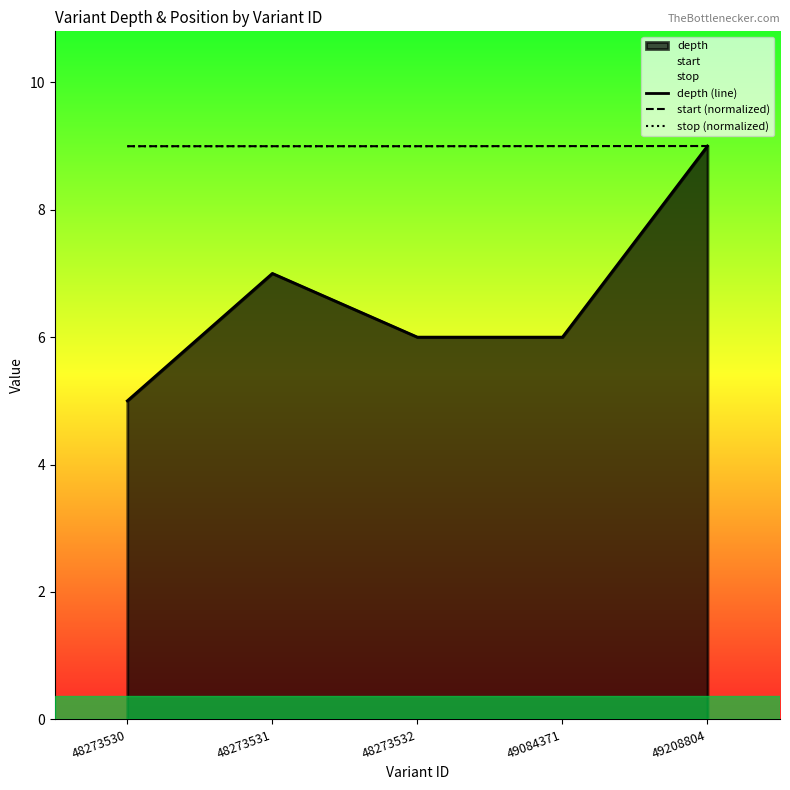

Where is stop (normalized) nearest to the value 8?

48273530